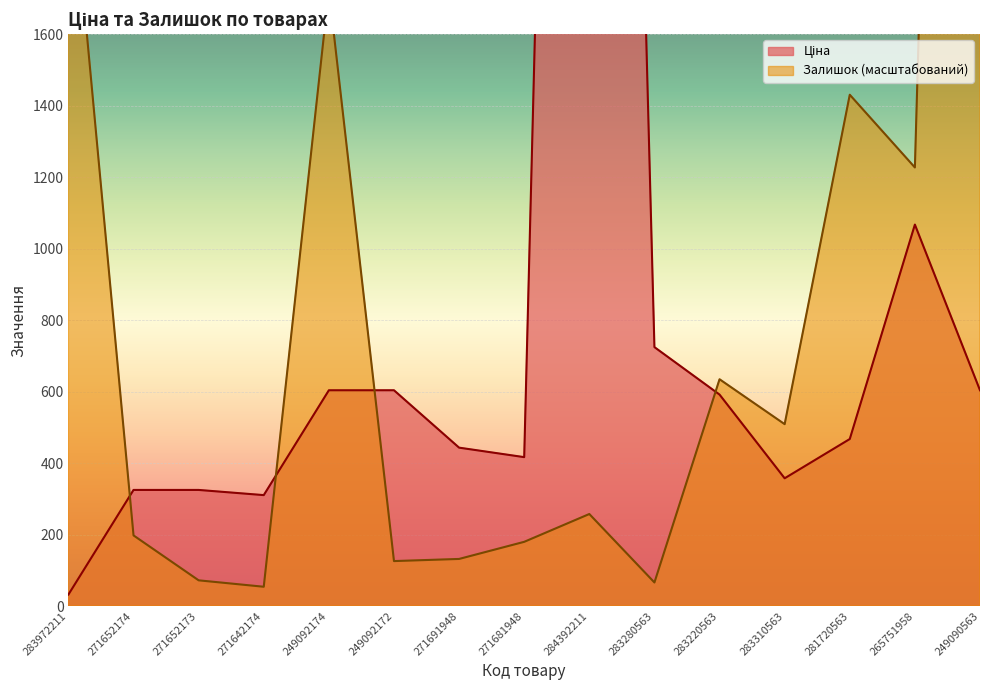

At which category does Залишок reach its first local valley?

271642174